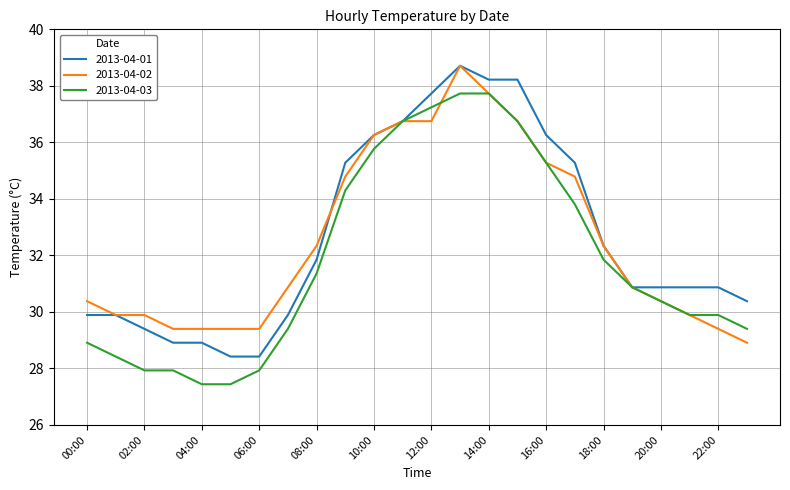

What is the minimum value for 2013-04-02?

28.9